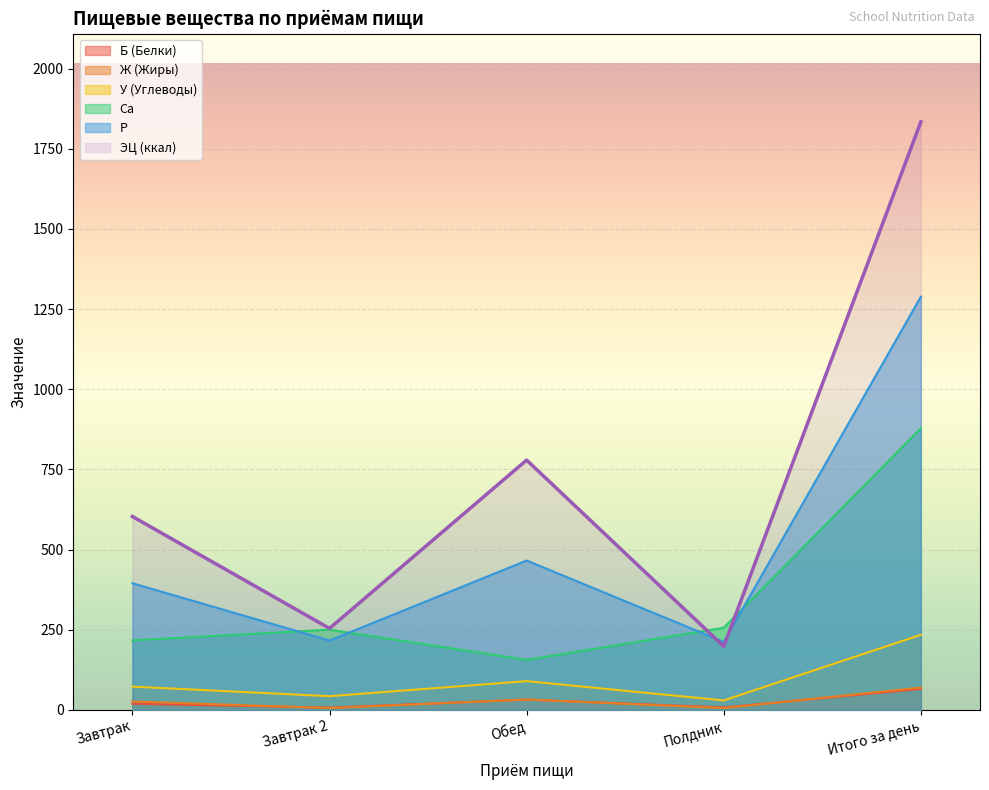

True or false: У (Углеводы) and Б (Белки) cross at least once.

False